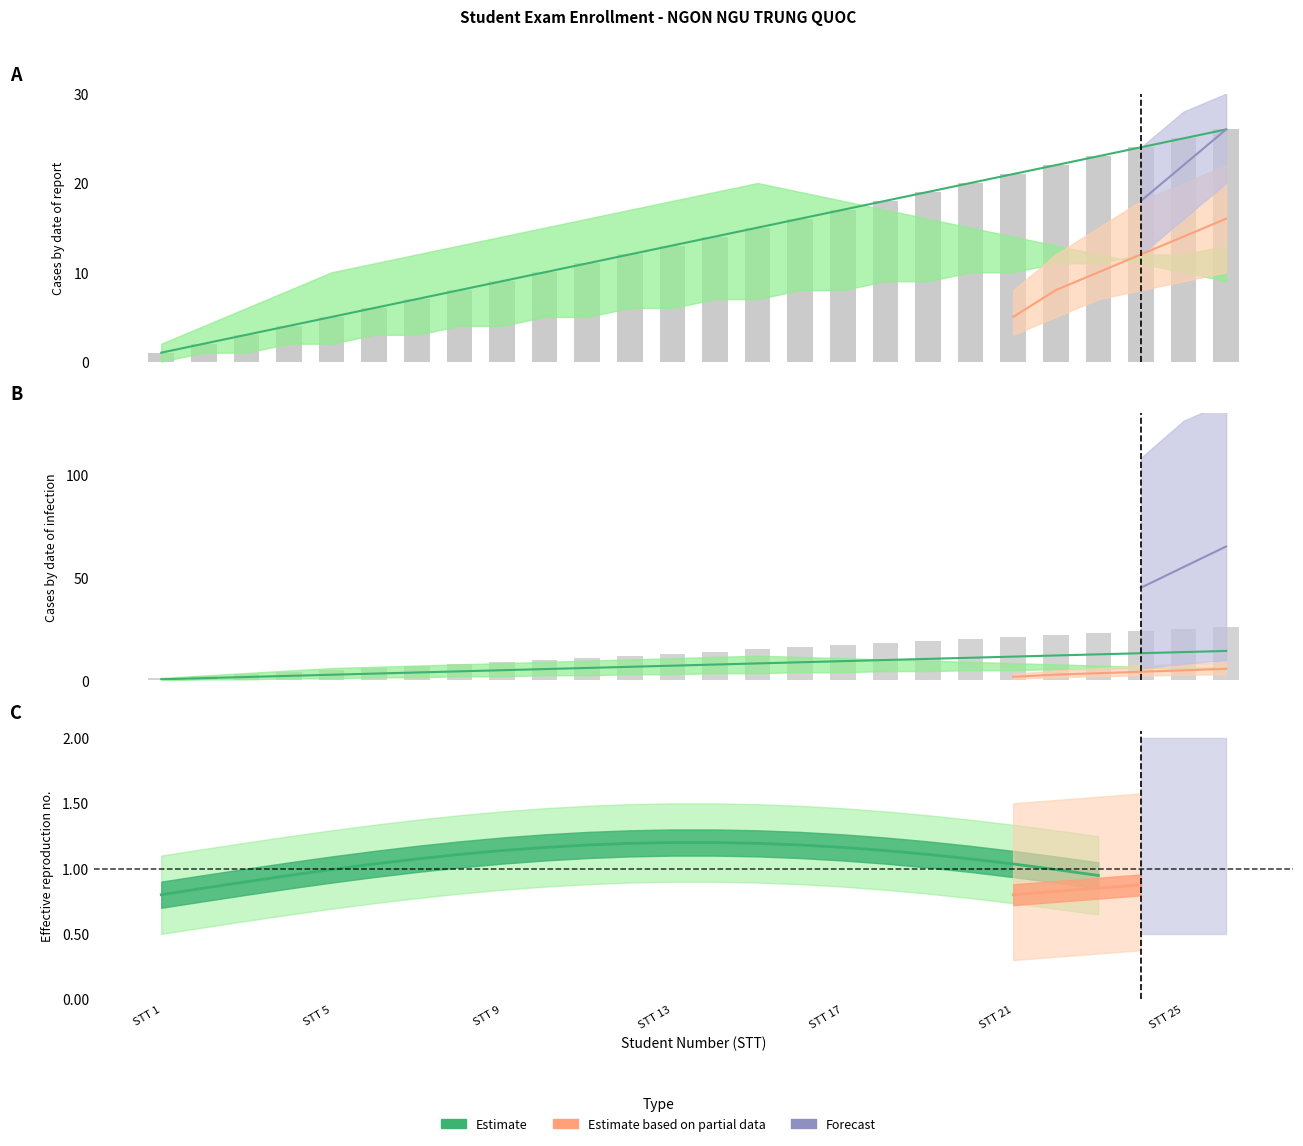

What is the minimum value shown in the chart?

1